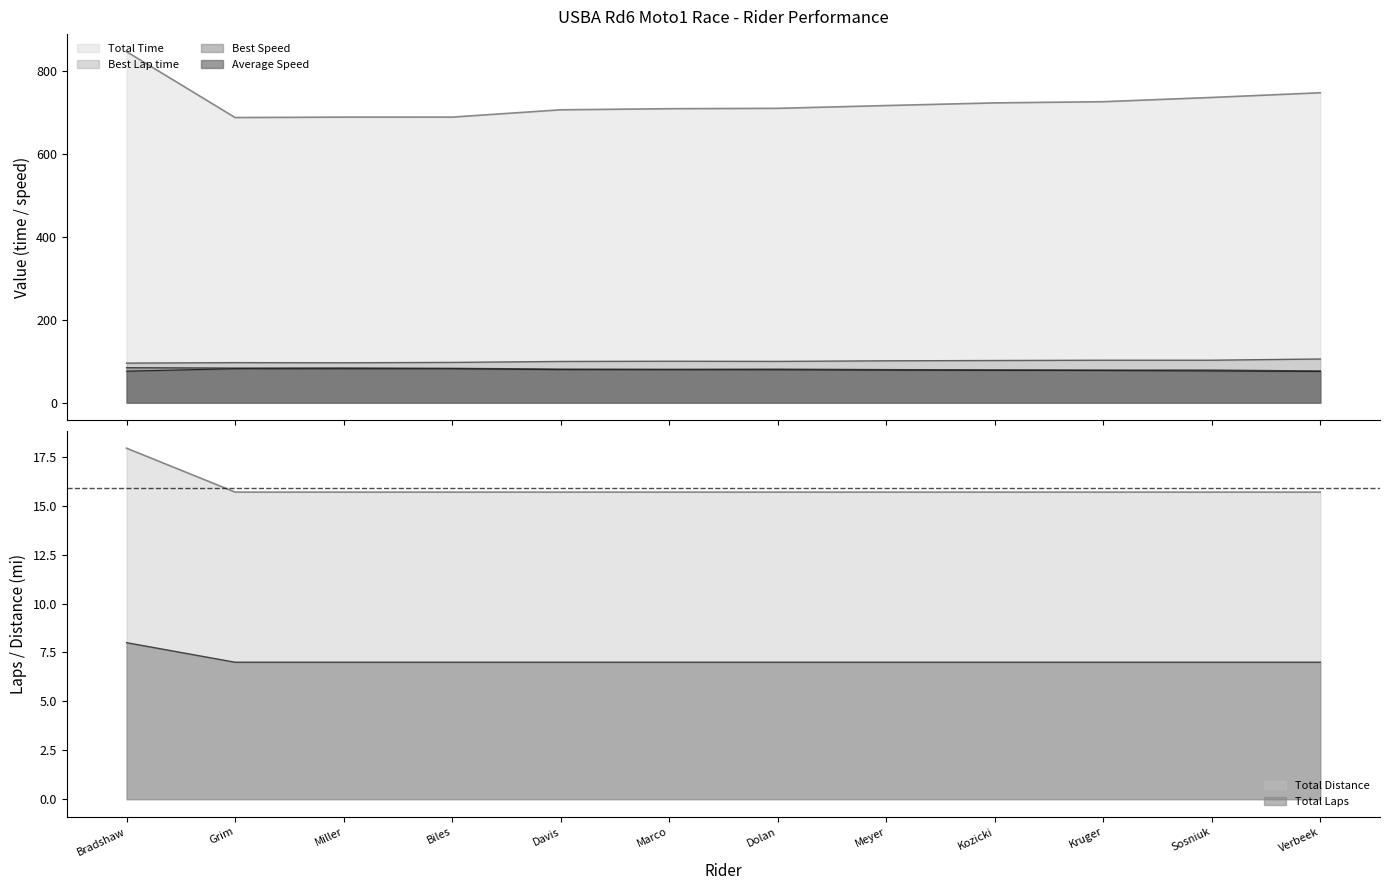

What position from the right is Kruger?

3